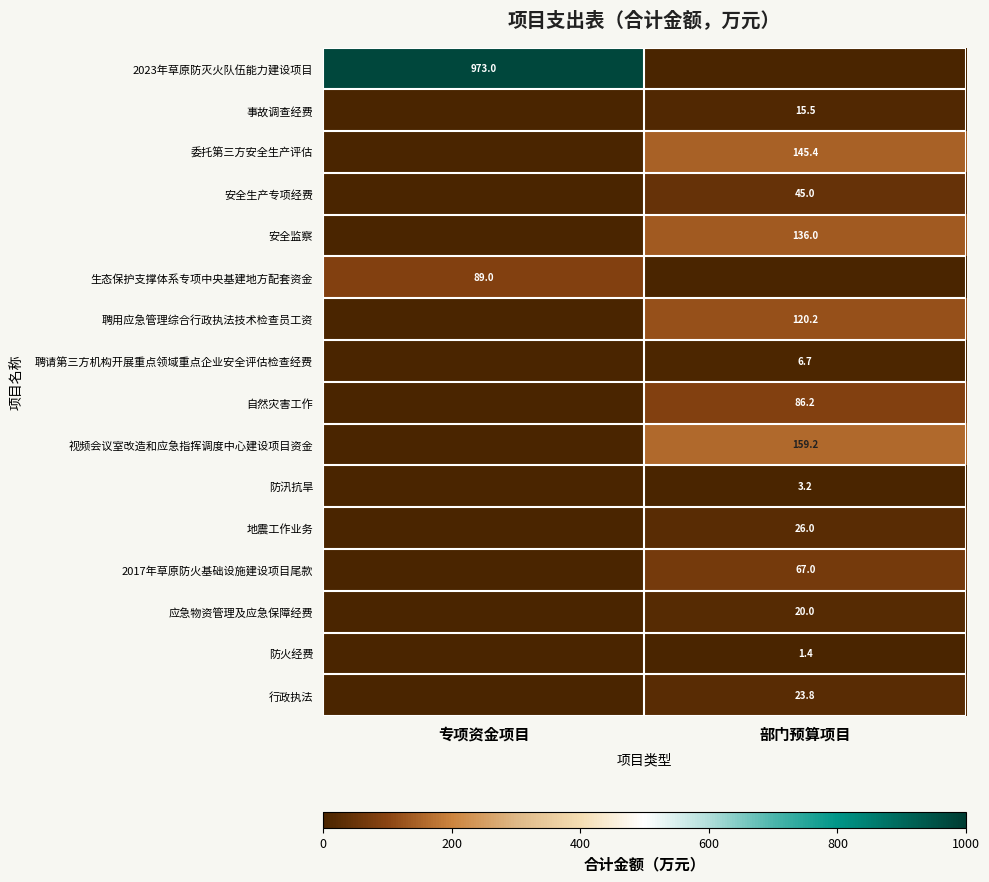

The 2017年草原防火基础设施建设项目尾款 series shows 31.2 at 部门预算项目. True or false?

False